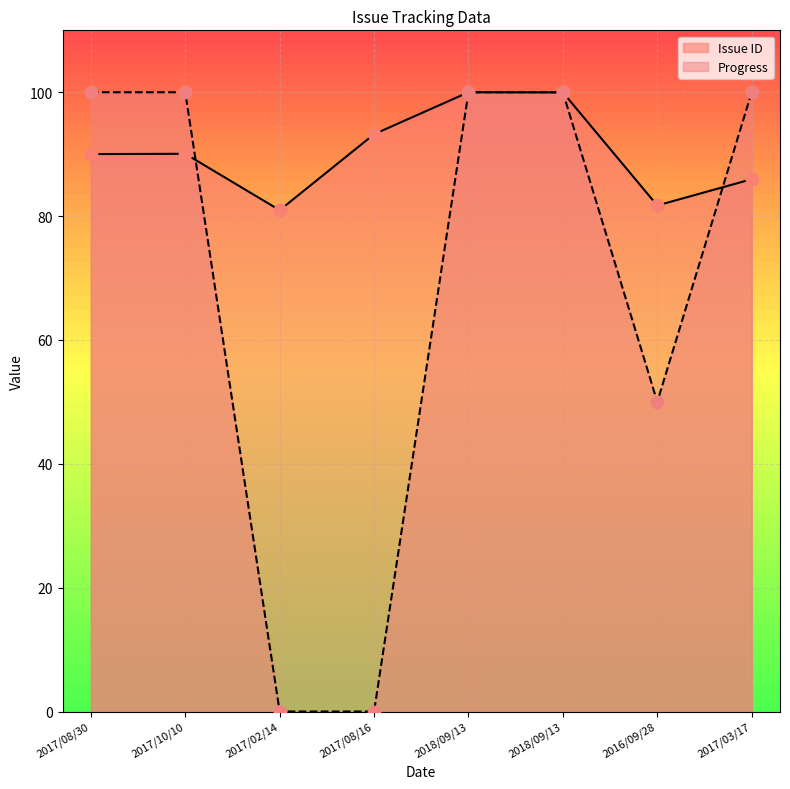

What is the total value across all series at 2018/09/13?

200.0